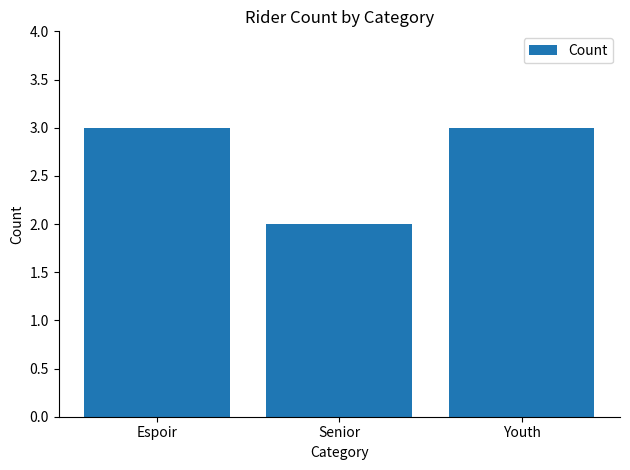

What position from the left is Espoir?

1